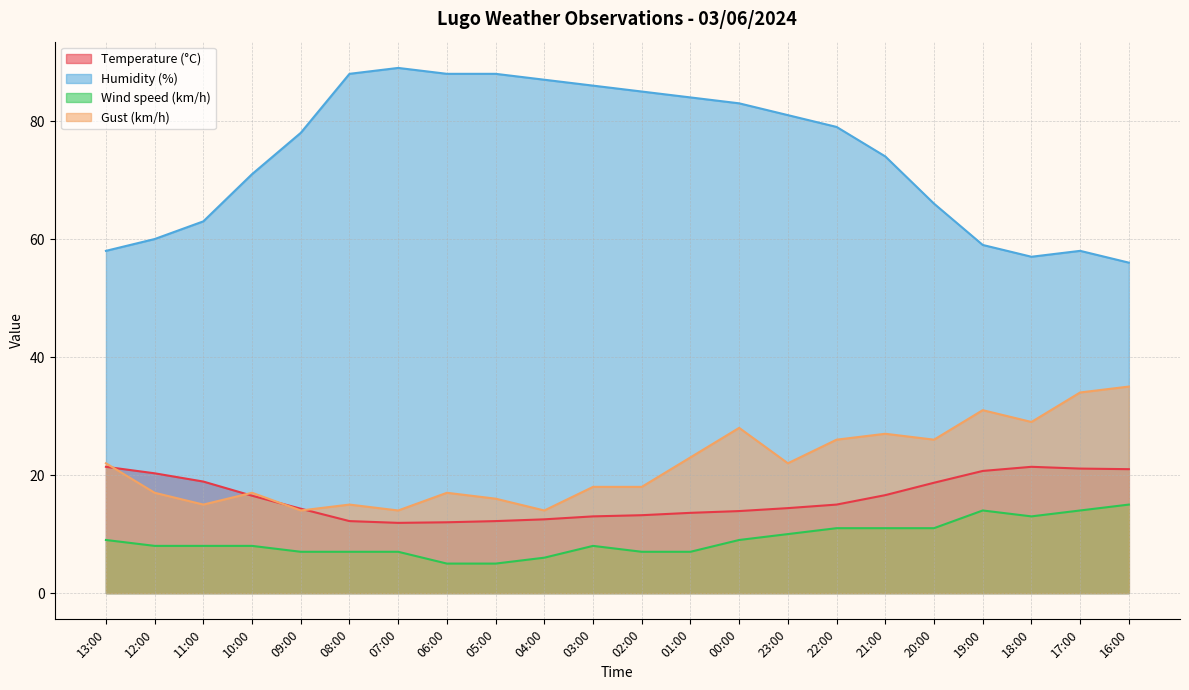

At how many categories does at least one series exceed 32?

22